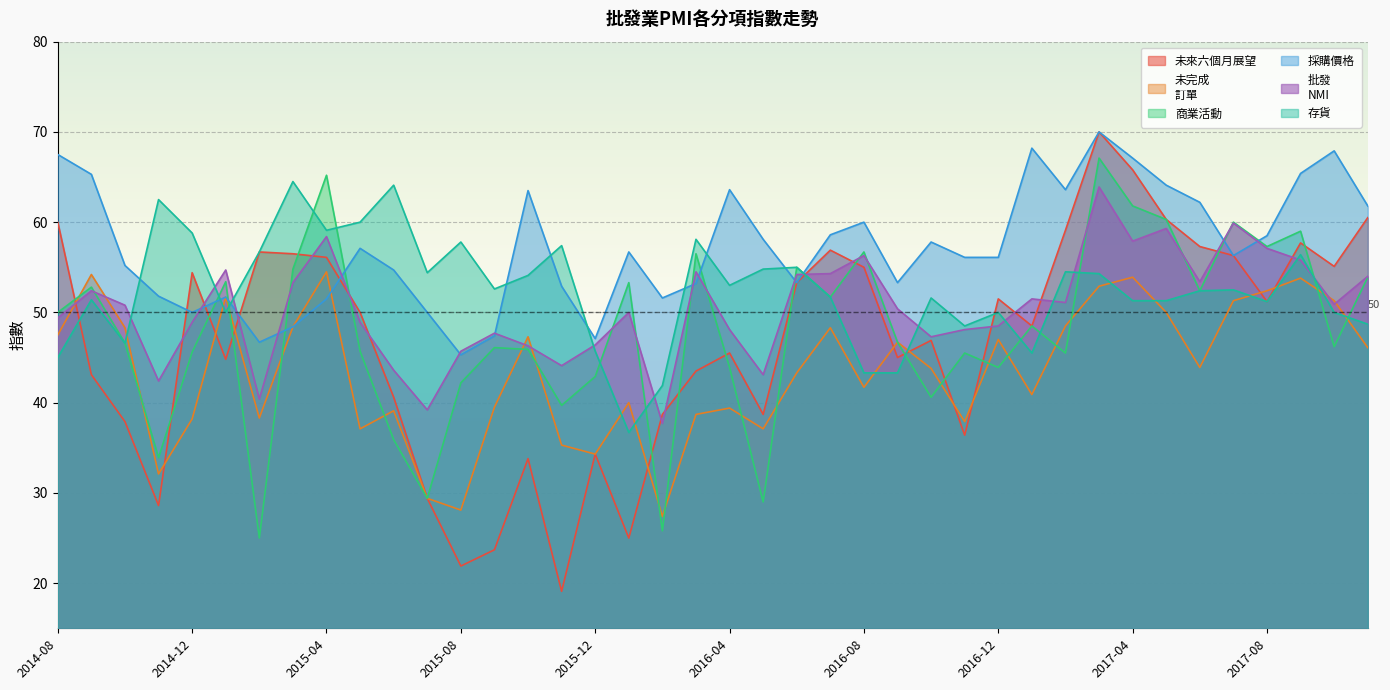

How many series are shown in this chart?

6